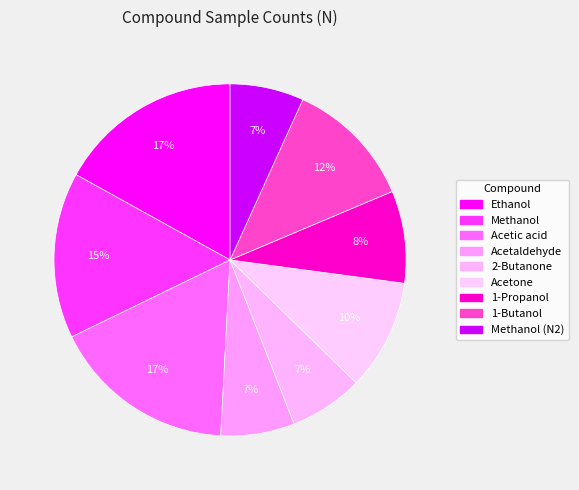

Is the sum of 1-Butanol and Acetic acid greater than half?

No